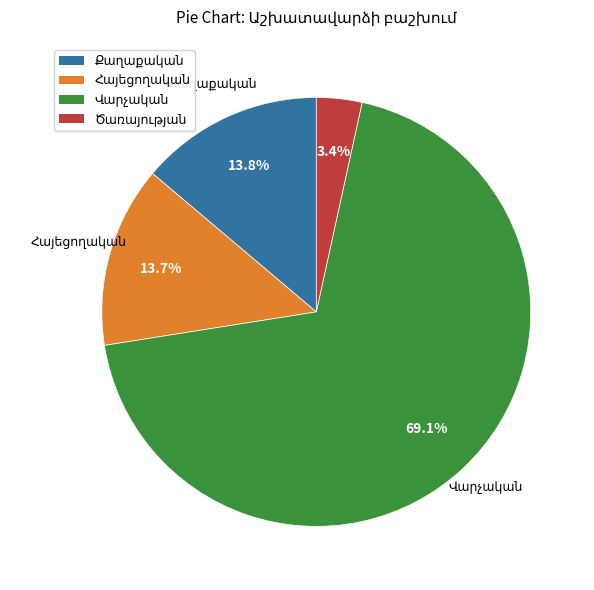

Does any single category account for the majority?

Yes